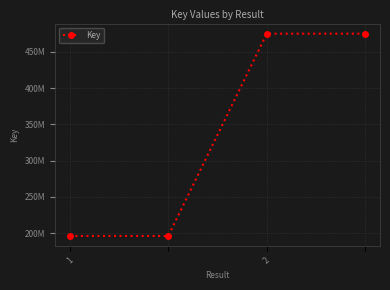

Is this an area chart (filled region under the line)?

No